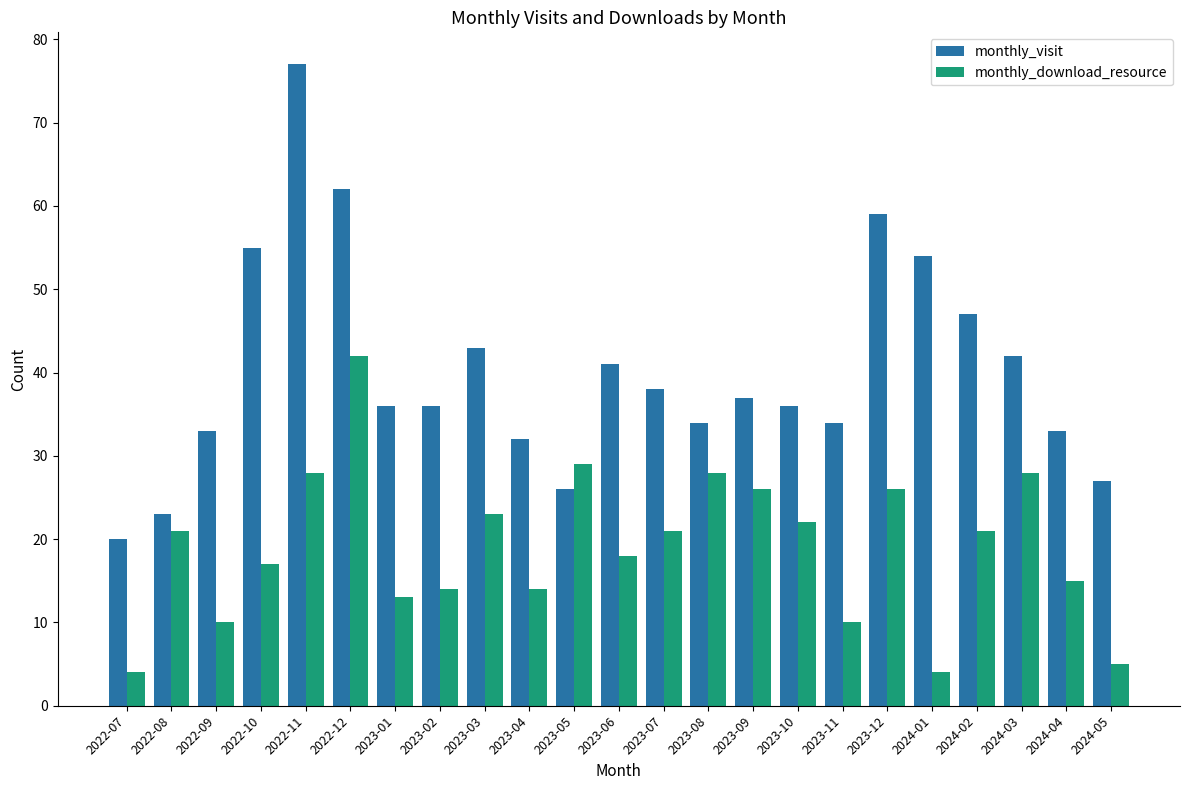

Where is monthly_visit nearest to the value 48?

2024-02